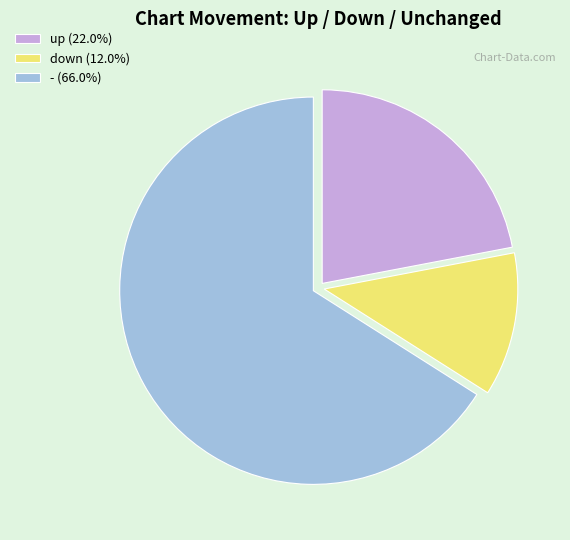

How many slices are in this pie chart?

3